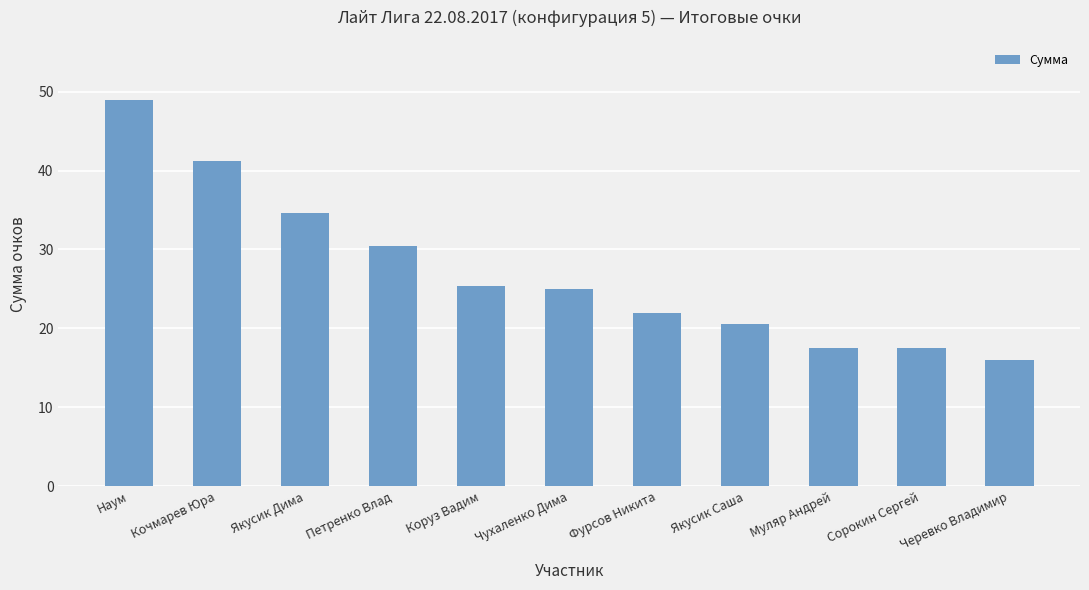

What is the difference between the maximum and minimum values?

32.9